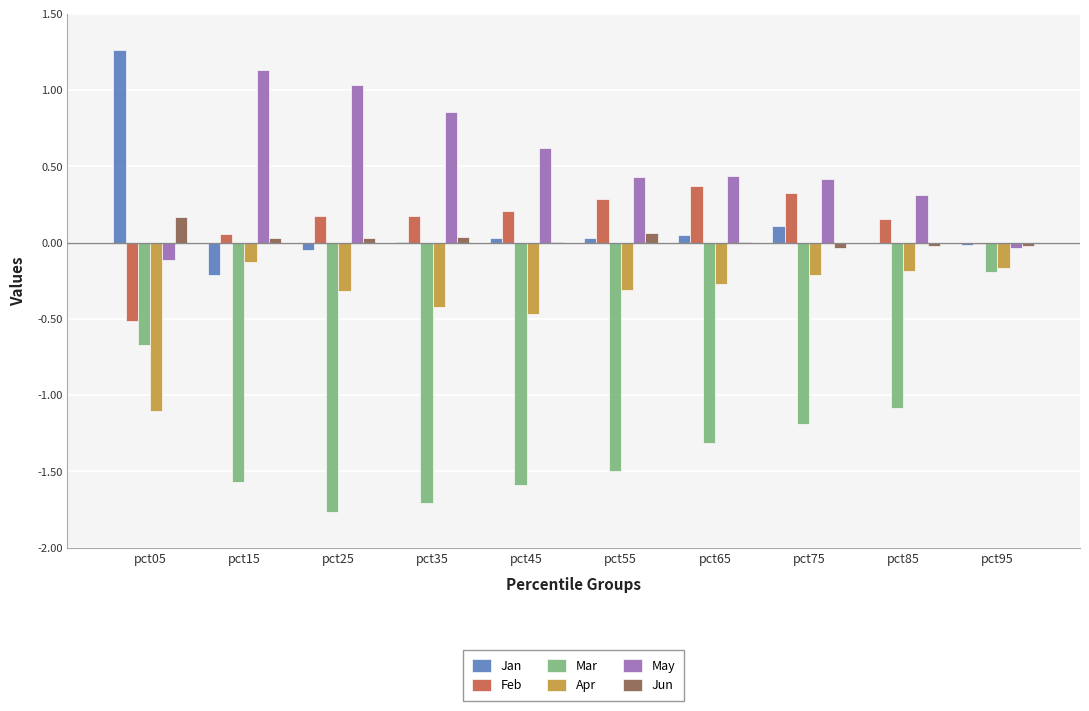

Are the bars horizontal?

No